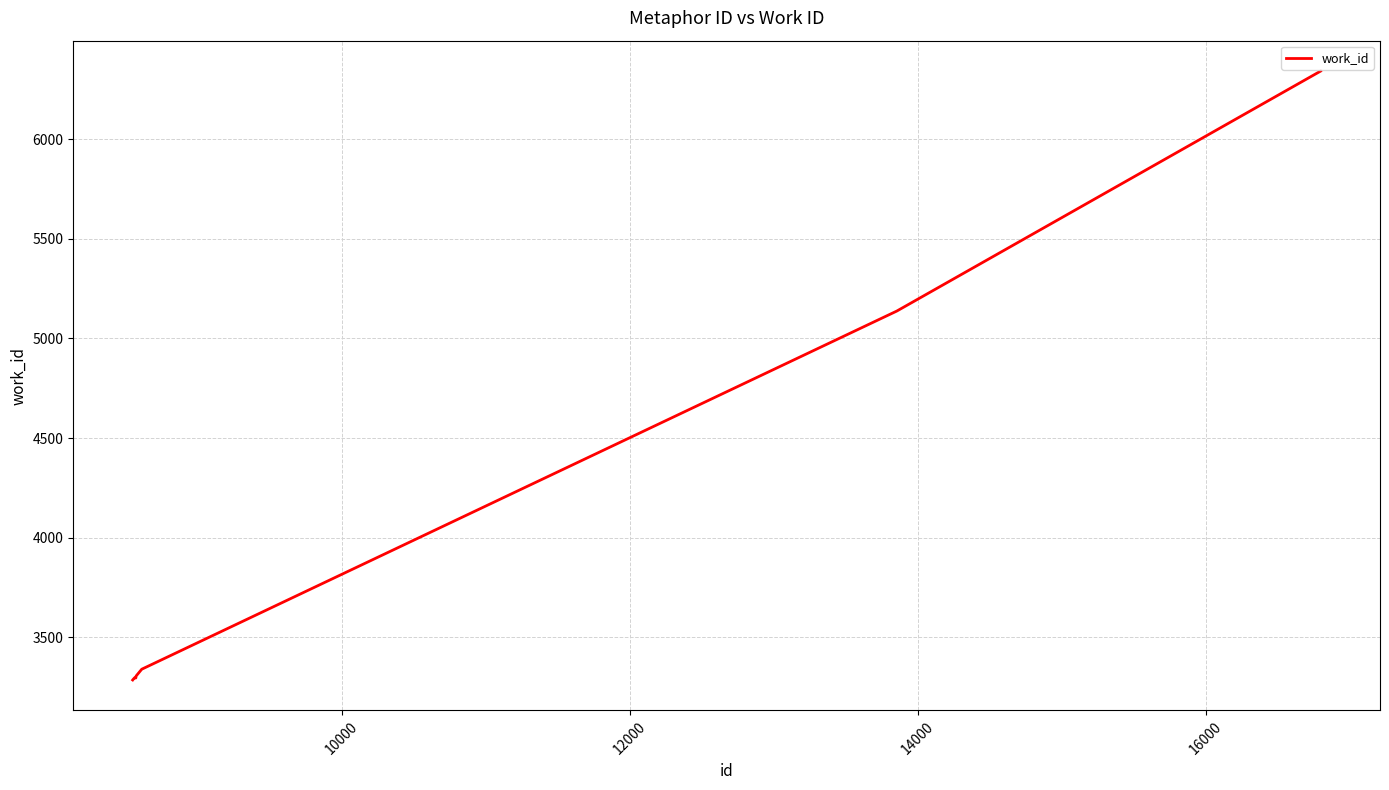

What is the smallest value displayed?

3286